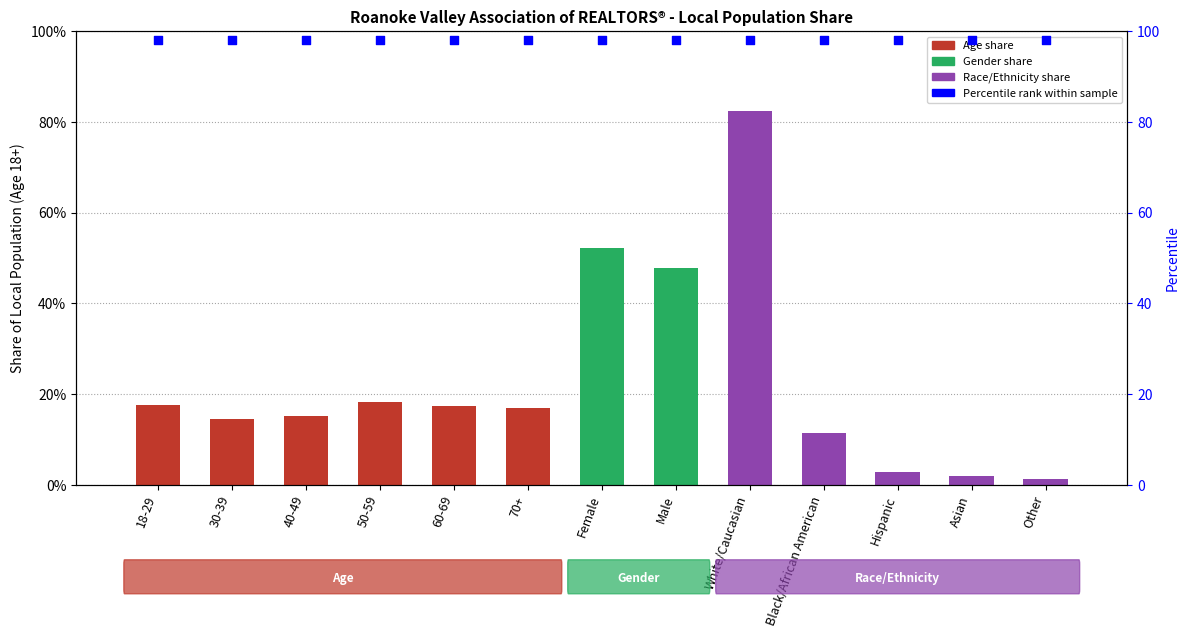

Is the value of Share of Local Population (Age 18+) at 30-39 greater than the value of Percentile rank within sample at Other?

No